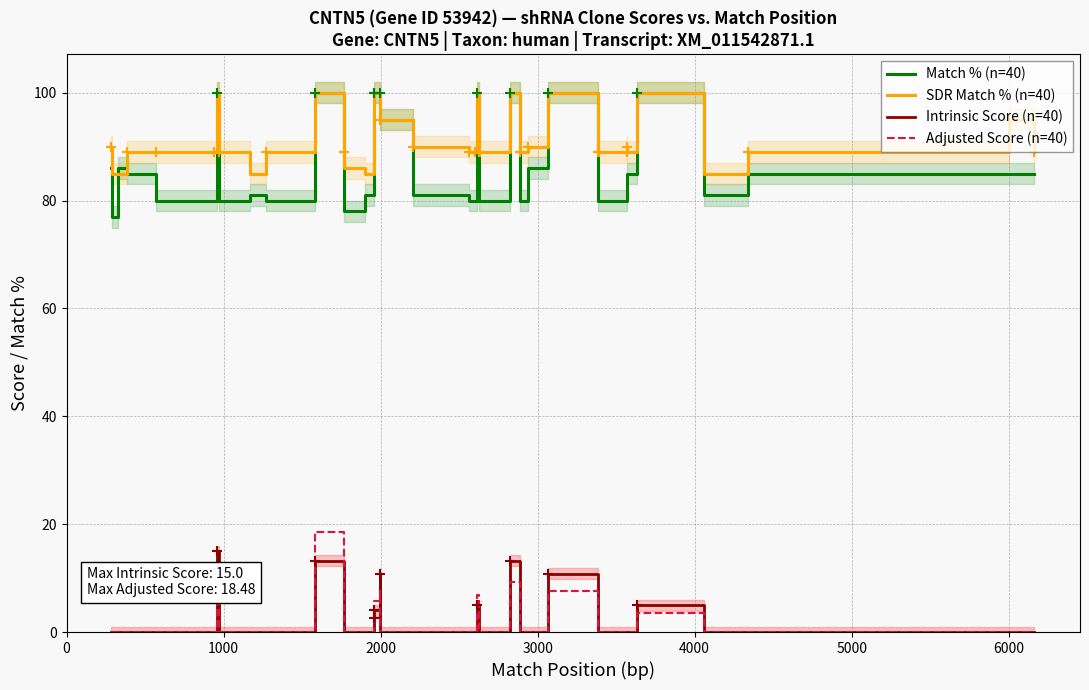

Which series has the largest range (max minus min)?

Match % (n=40)